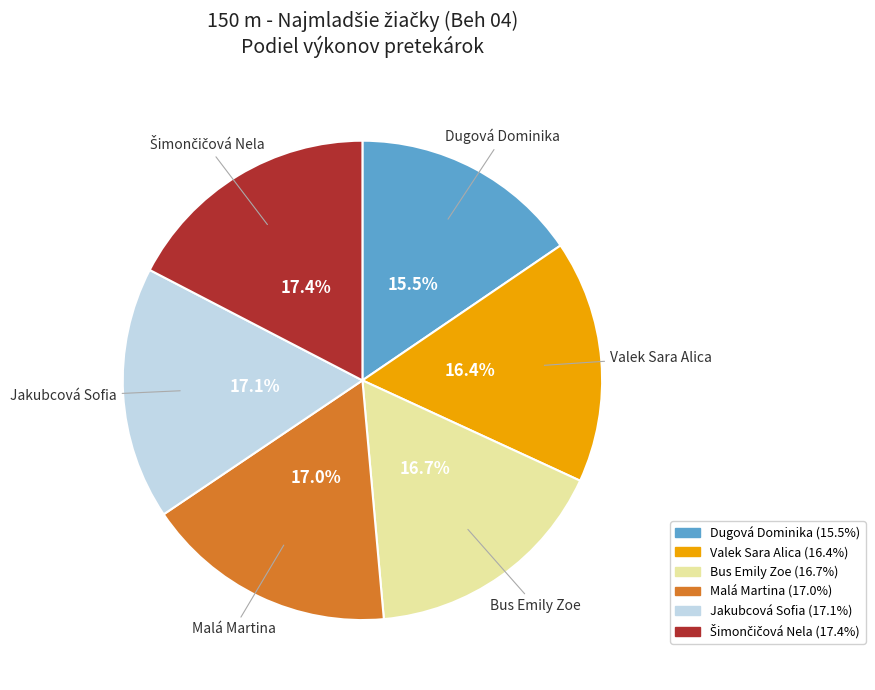

Between Valek Sara Alica and Malá Martina, which is larger?

Malá Martina